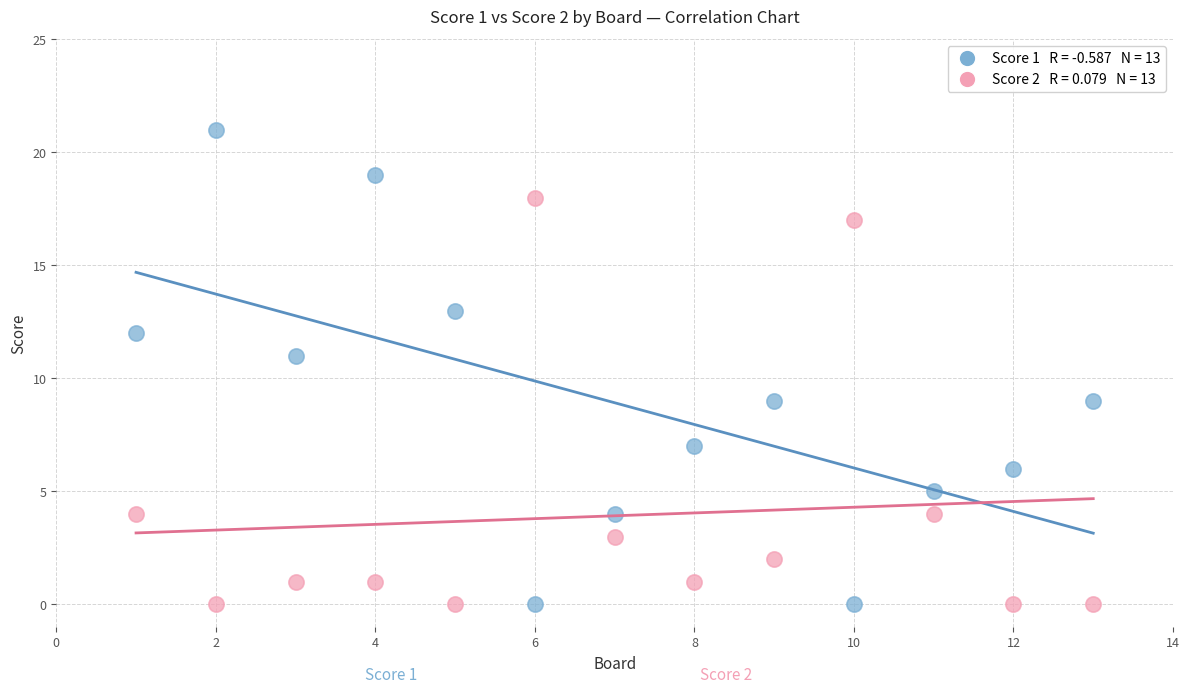

Across all data points, what is the range of X values (max minus min)?

12